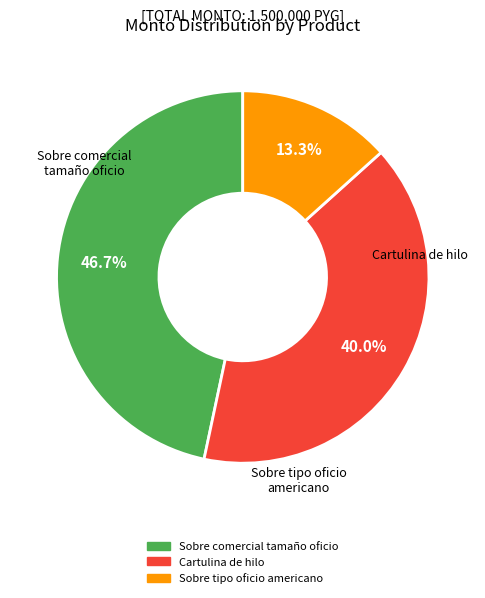

What percentage is NOT represented by Cartulina de hilo?

60.0%